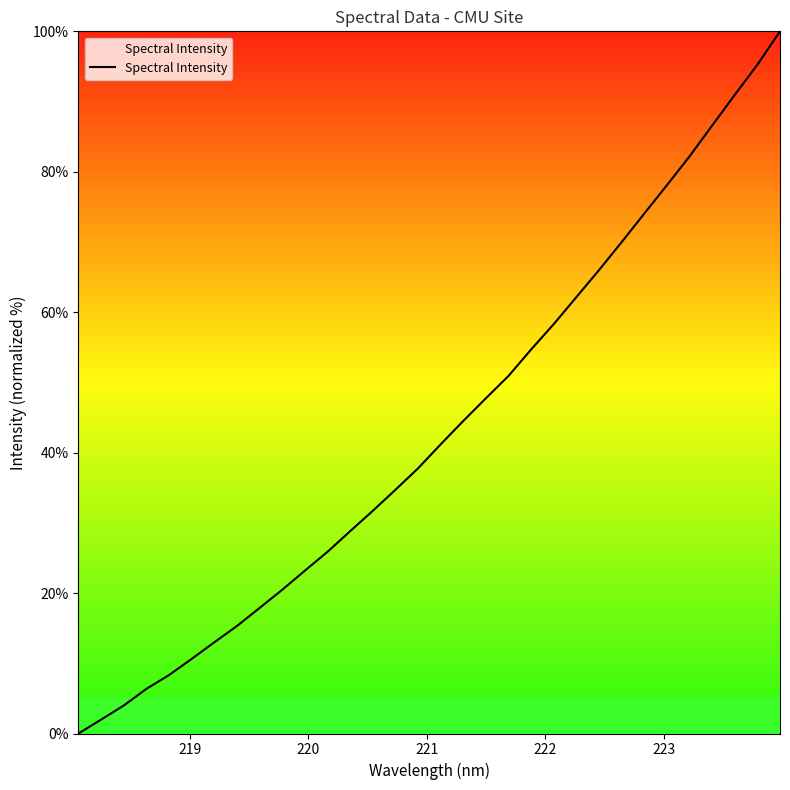

Reading left to right, extract all data points from this chart.

0.0	2.0	4.0	6.4	8.3	10.6	13.0	15.3	17.9	20.5	23.2	25.9	28.8	31.7	34.7	37.8	41.2	44.5	47.8	50.9	54.7	58.3	62.2	66.0	70.0	74.1	78.1	82.2	86.6	91.0	95.3	100.0